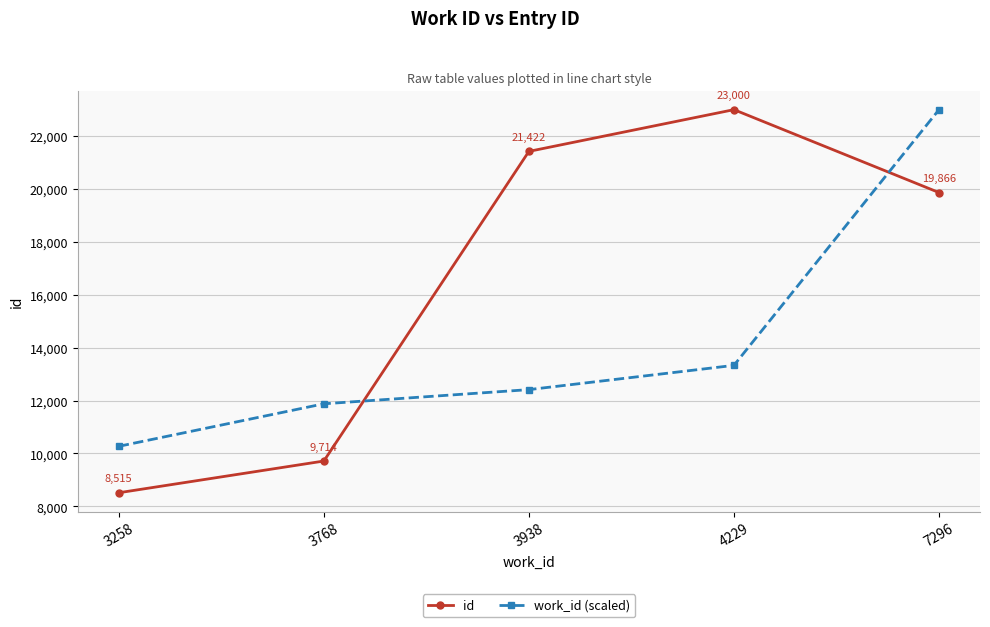

Rank the series at 3938 from lowest to highest value.

work_id (scaled), id